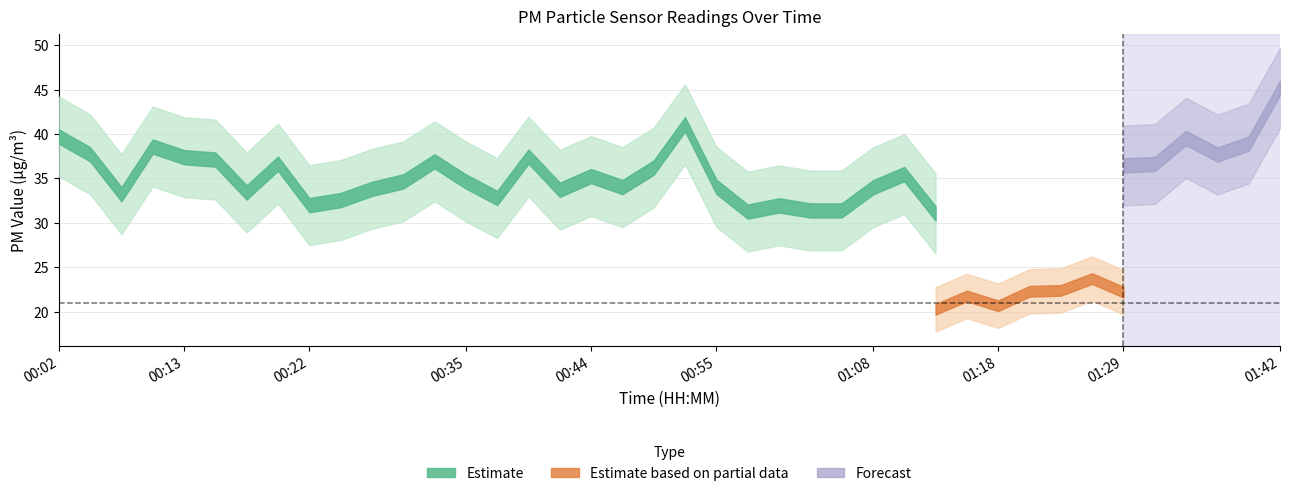

The value of P1 at 00:55 is 34.1. True or false?

True